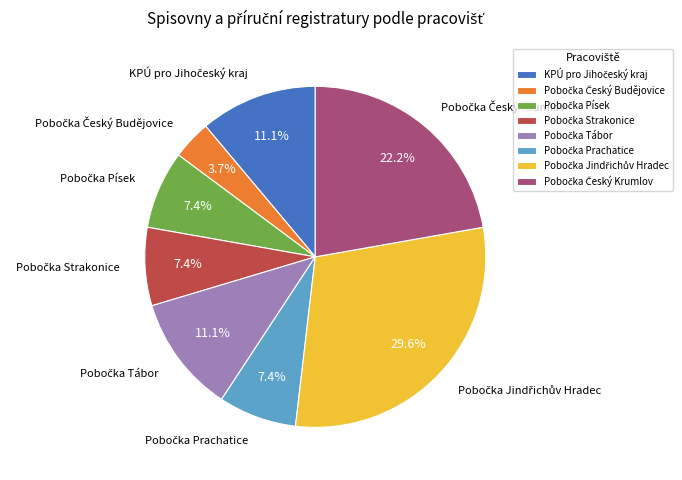

To the nearest percent, what is the difference between the largest and smallest slice percentages?

26%